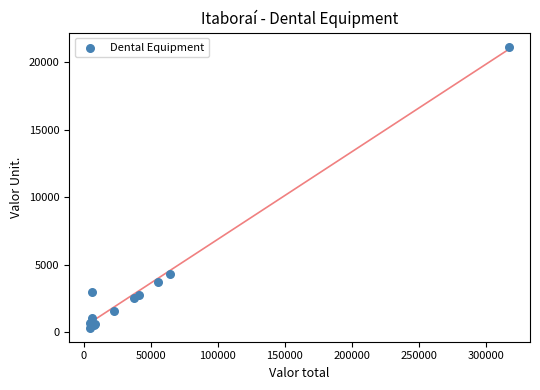

What Y value in the scatter plot is closest to 10741?

4272.8